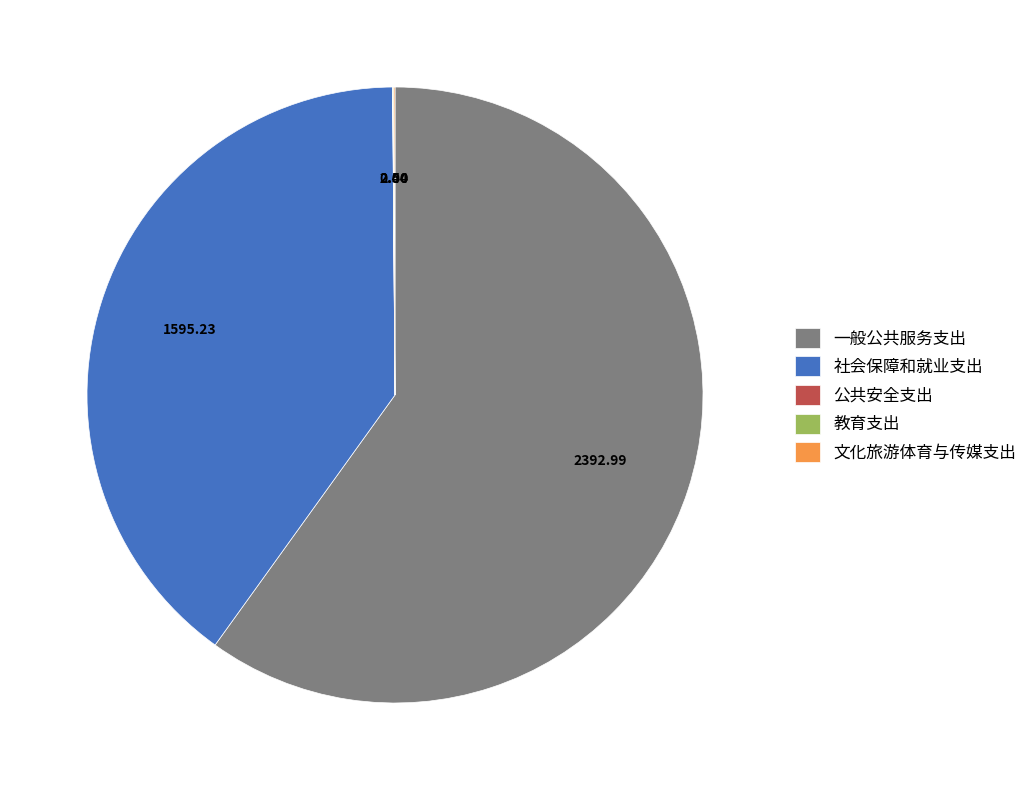

Does any single category account for the majority?

Yes